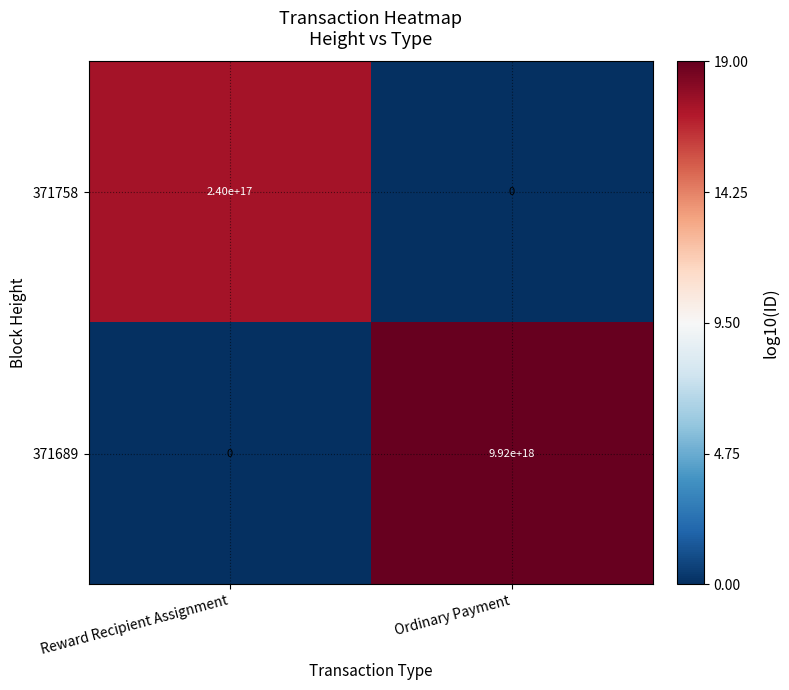

Rank the series by their average value, from highest to lowest.

371689, 371758